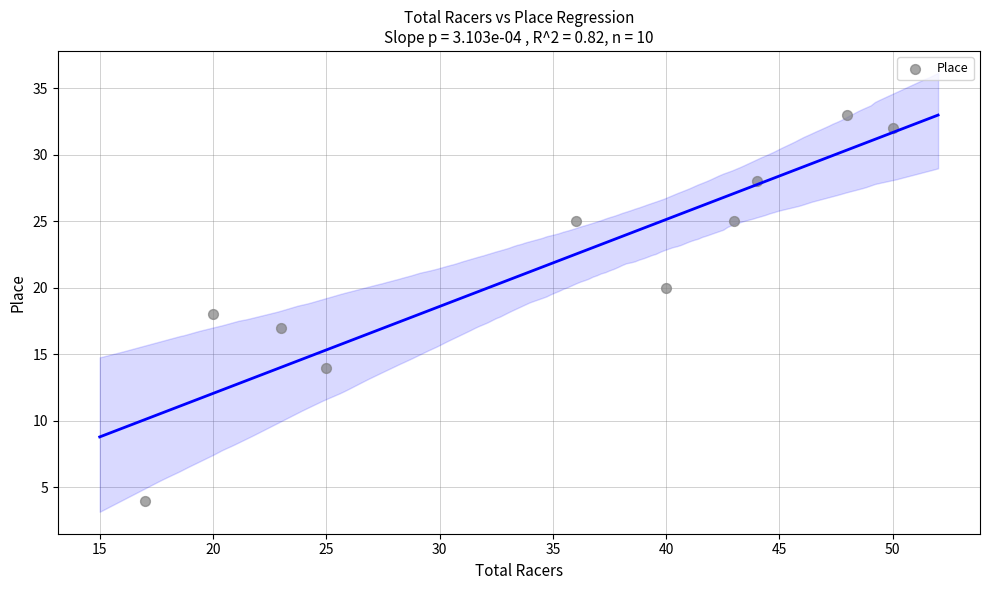

What is the average Y value?

22